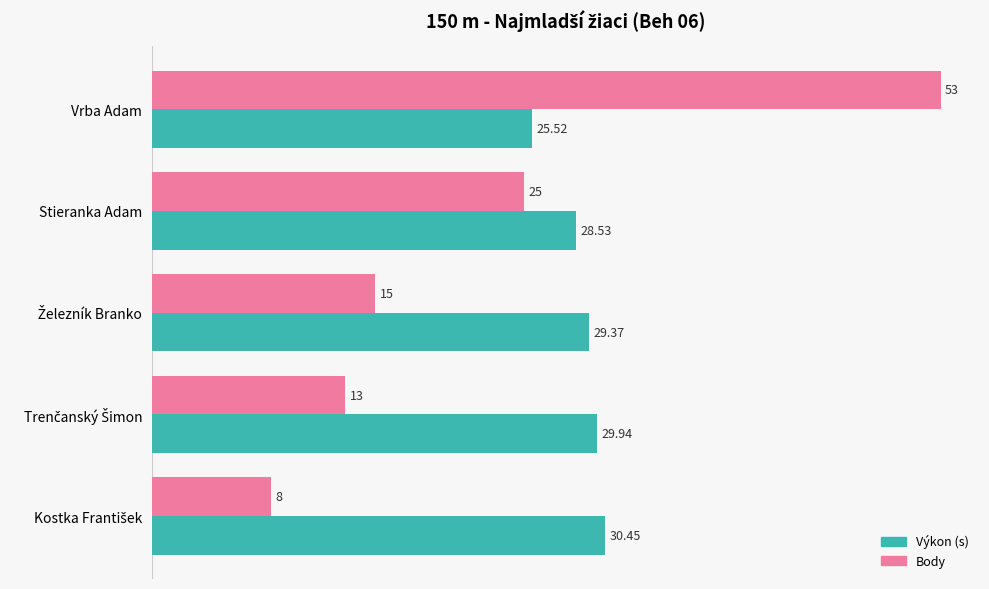

Which category has the highest value across all series?

Vrba Adam